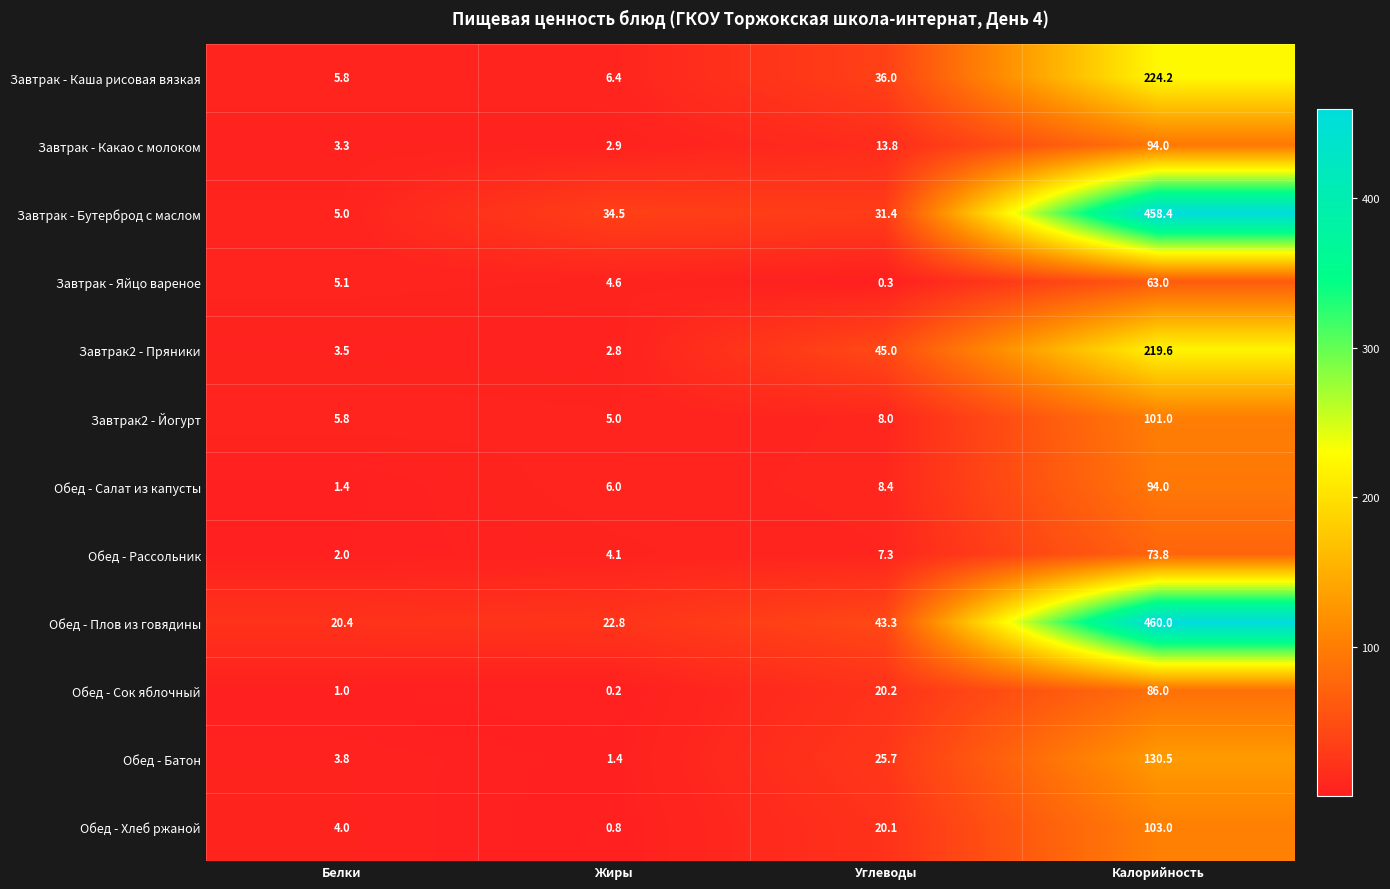

What is the difference between the maximum and minimum values in the Завтрак2 - Йогурт series?

96.0